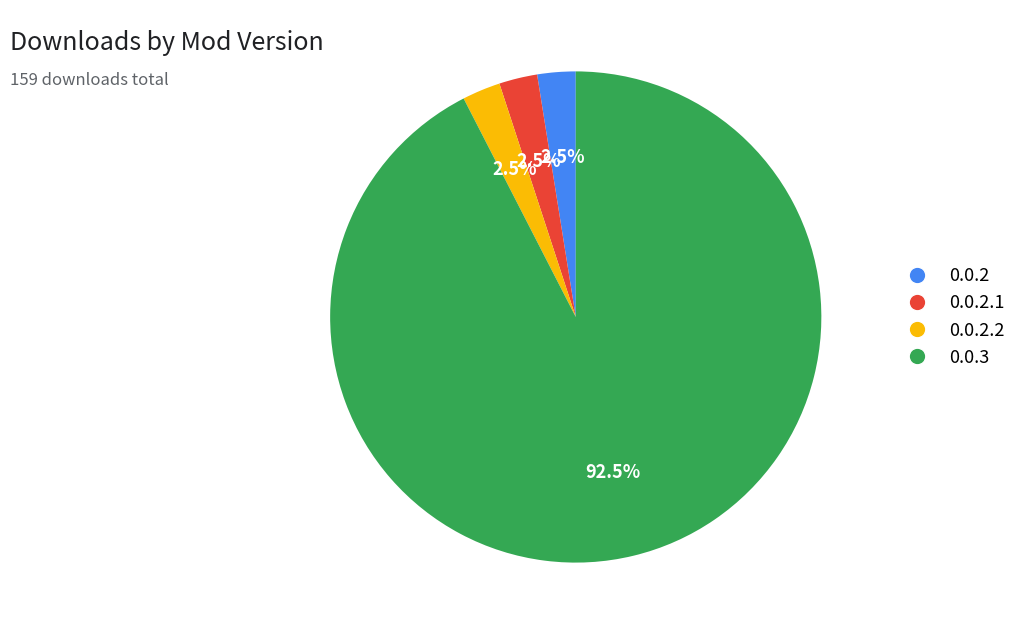

How many segments does this pie chart have?

4